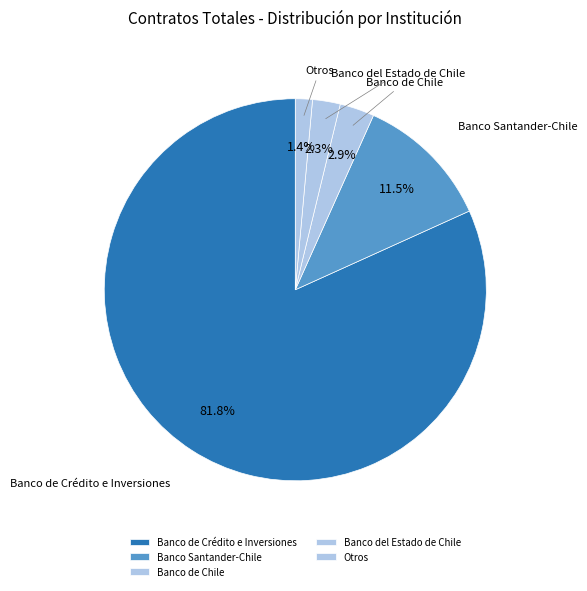

How many segments does this pie chart have?

5